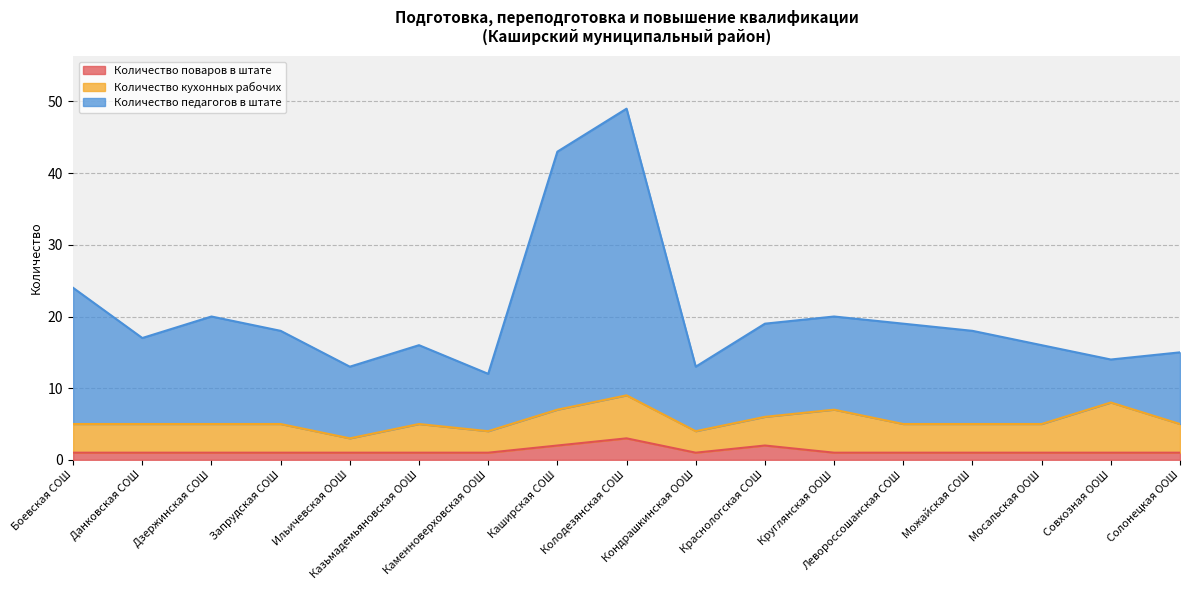

What is the maximum value for Количество поваров в штате?

3